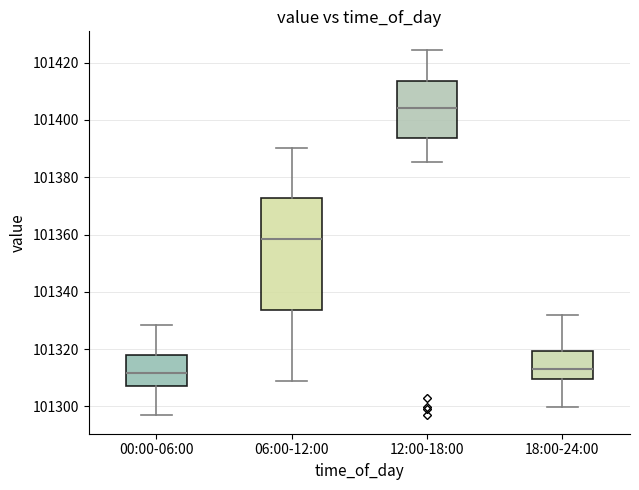

Which box is the tallest, from its lower edge to its upper edge?

06:00-12:00